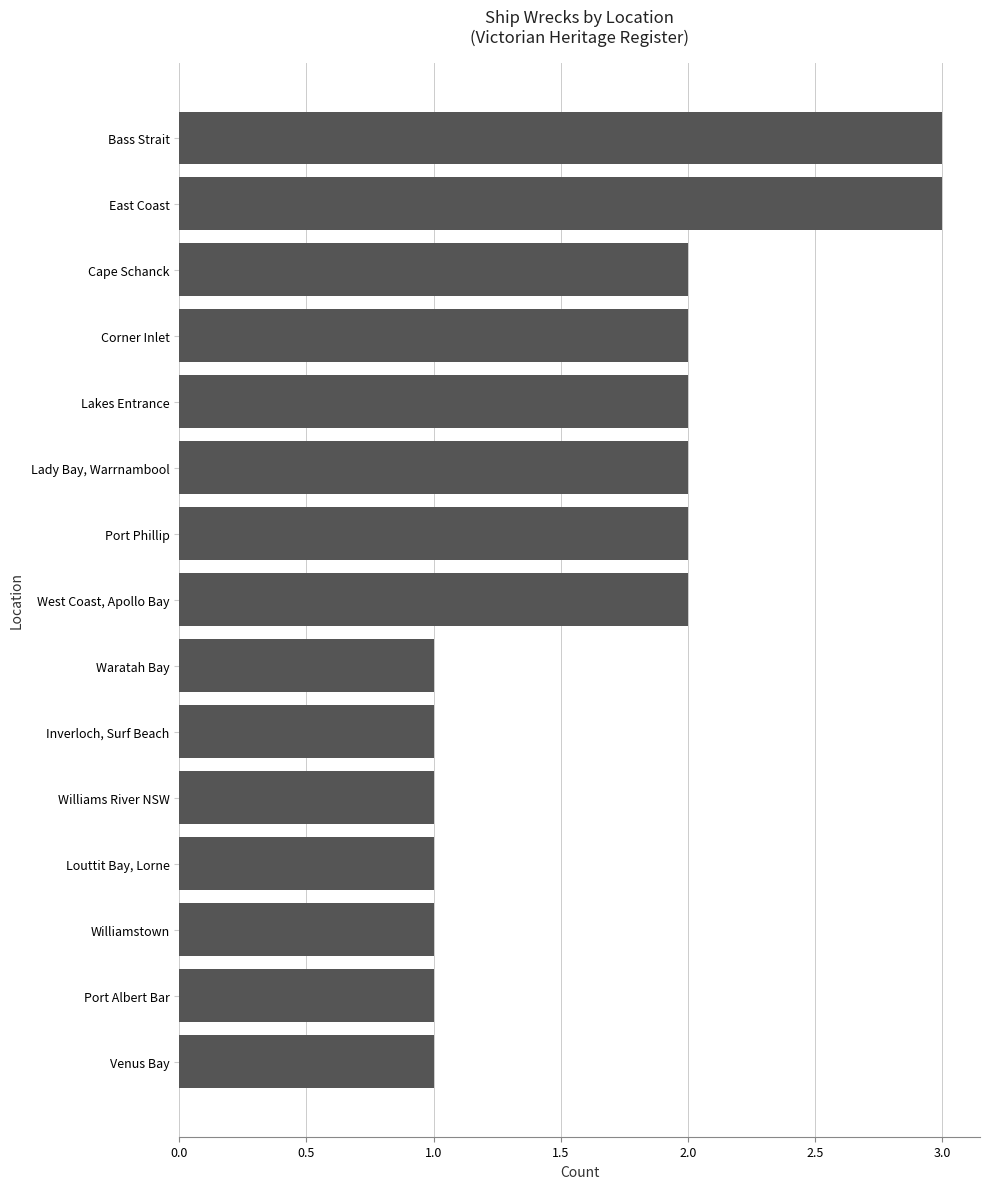

Reading bottom to top, transcribe all the data shown in this chart.

Venus Bay=1	Port Albert Bar=1	Williamstown=1	Louttit Bay, Lorne=1	Williams River NSW=1	Inverloch, Surf Beach=1	Waratah Bay=1	West Coast, Apollo Bay=2	Port Phillip=2	Lady Bay, Warrnambool=2	Lakes Entrance=2	Corner Inlet=2	Cape Schanck=2	East Coast=3	Bass Strait=3